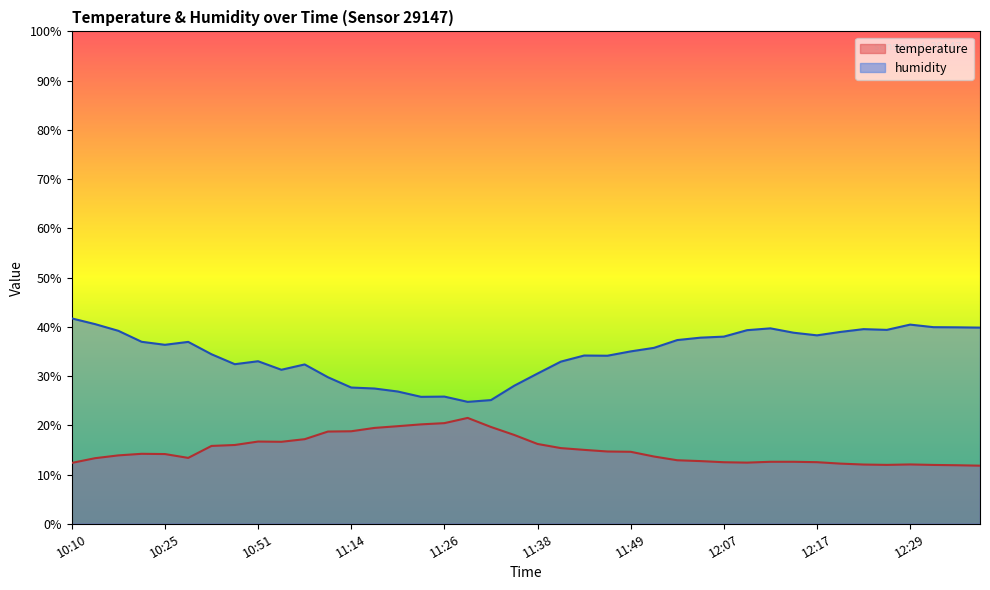

Which series has the largest total across all categories?

humidity